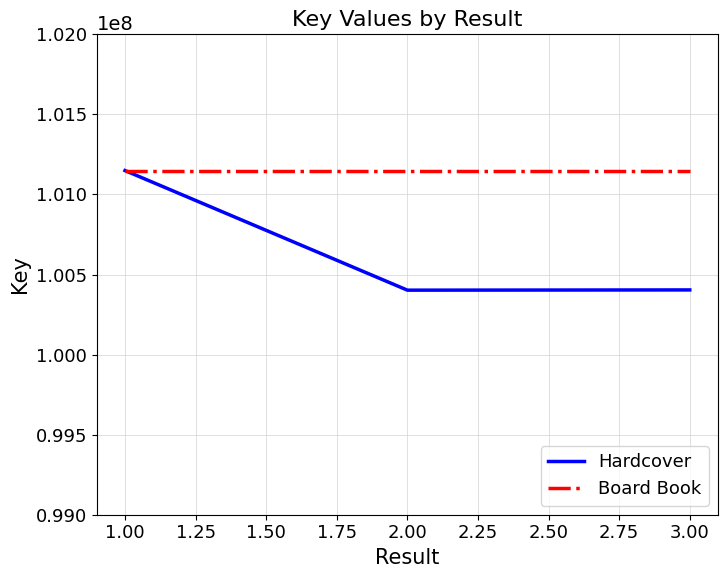

What is the minimum value for Board Book?

101149281